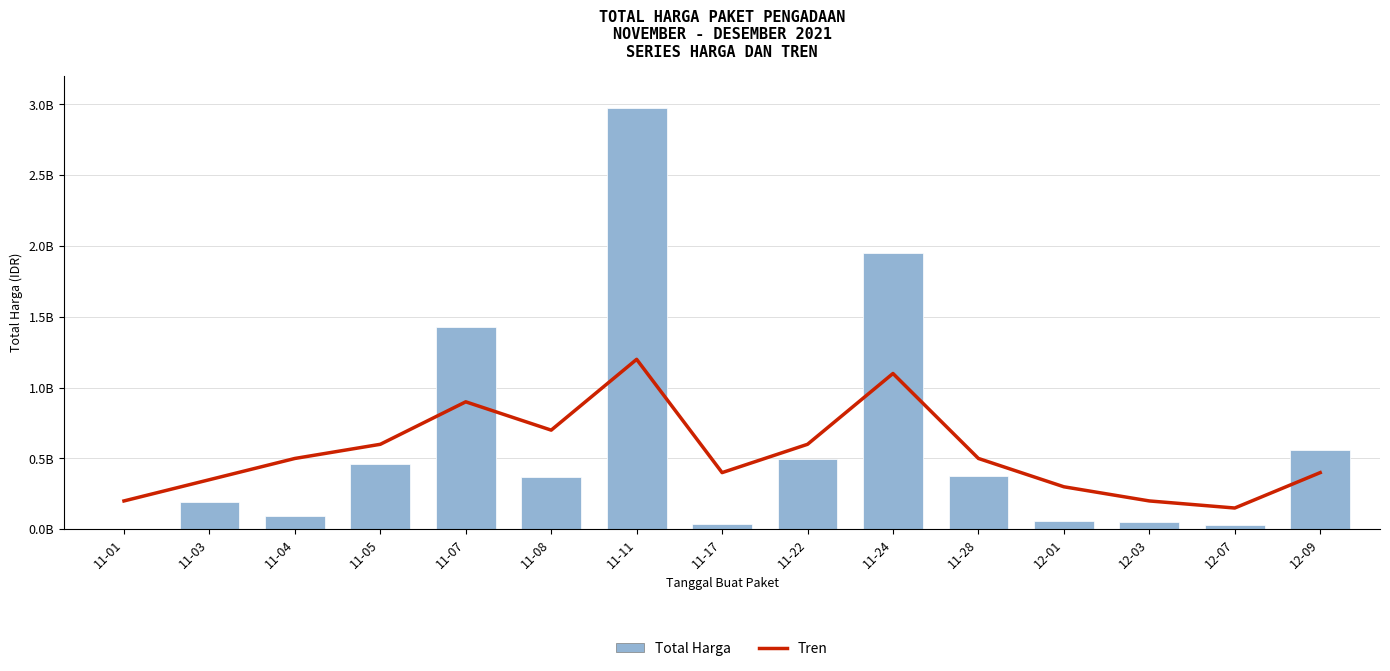

Which series has the largest total across all categories?

Total Harga